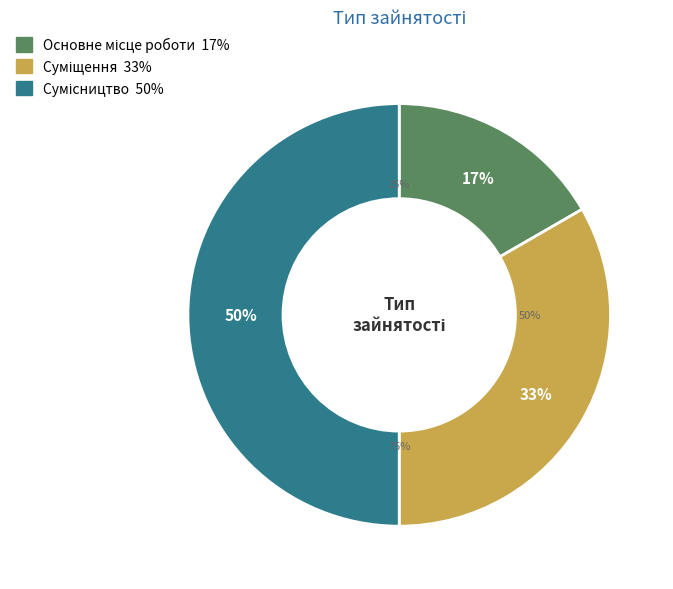

To the nearest percent, what is the combined percentage of Суміщення and Основне місце роботи?

50%